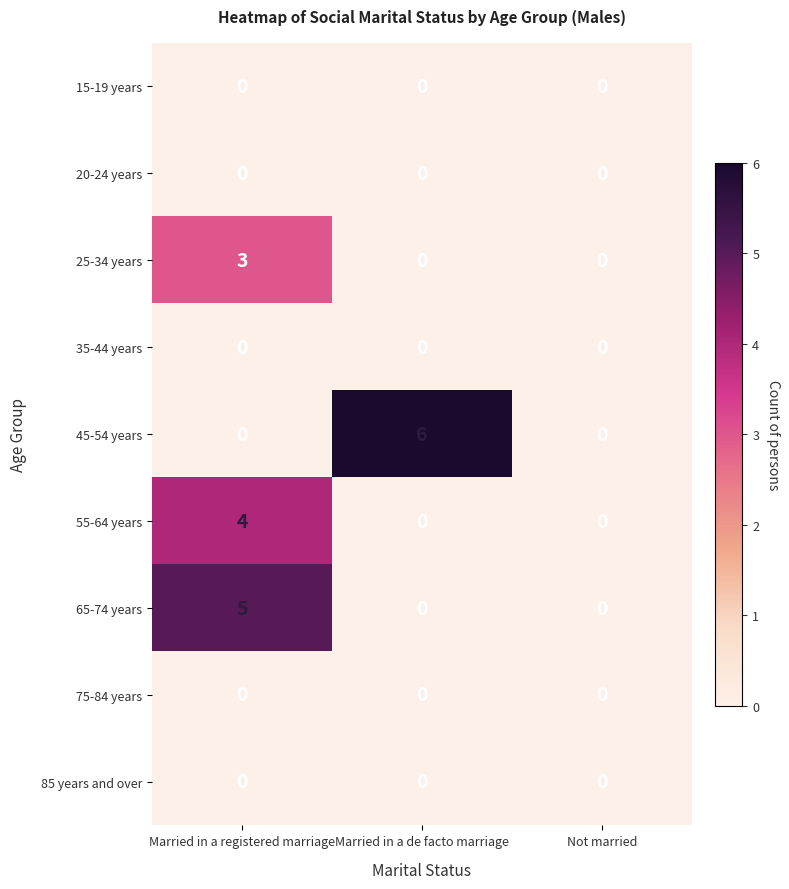

Which series has the largest range (max minus min)?

45-54 years